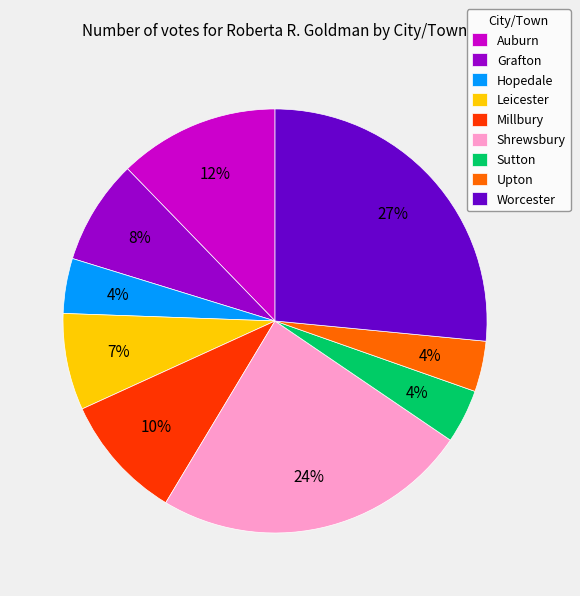

True or false: Millbury accounts for 10% of the total.

True